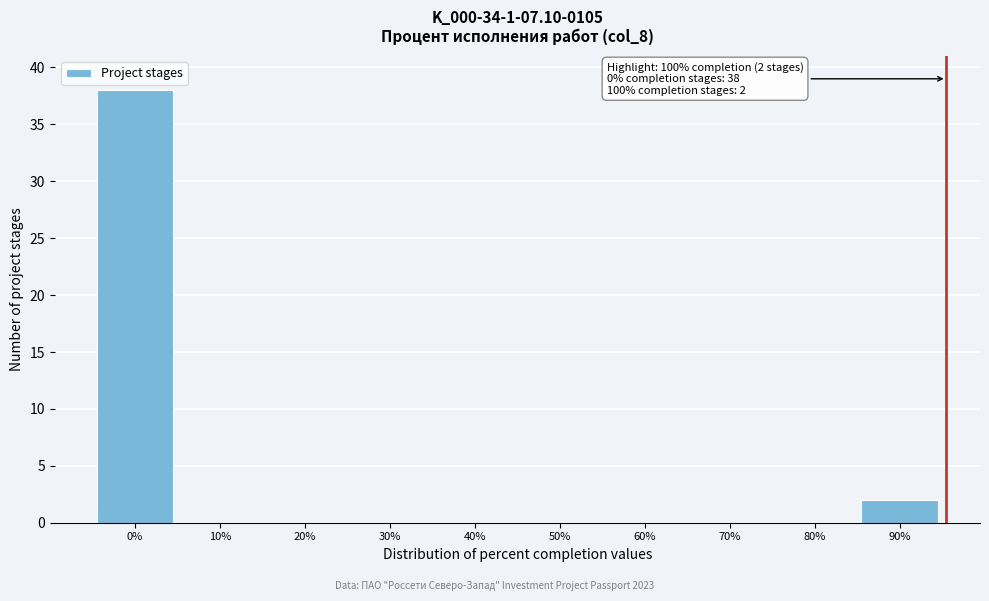

Reading left to right, what are all the values shown in this chart?

0%=38	10%=0	20%=0	30%=0	40%=0	50%=0	60%=0	70%=0	80%=0	90%=2